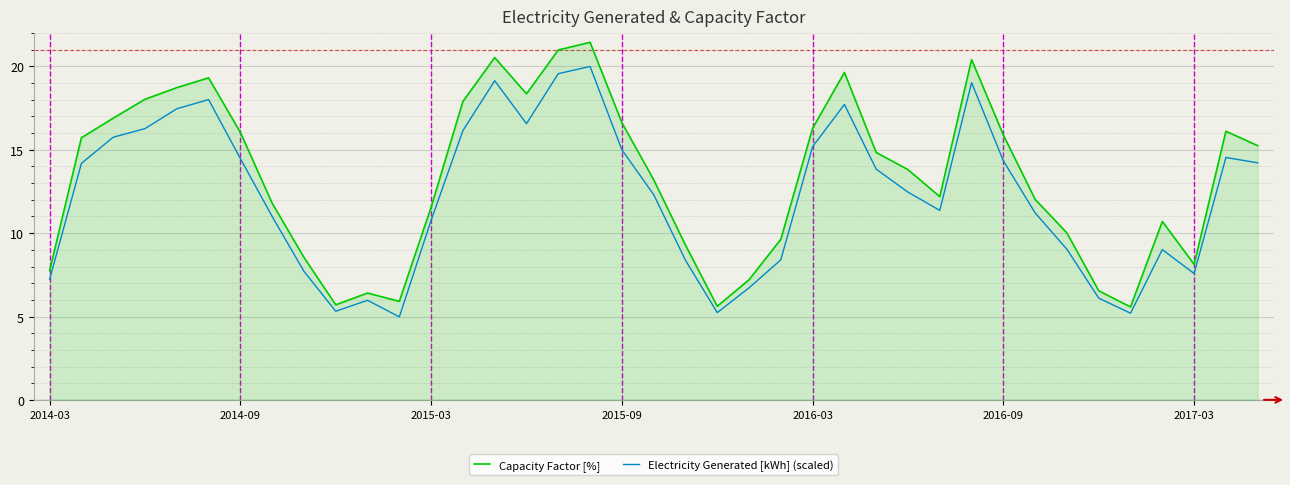

How many interior local peaks does the Electricity Generated [kWh] (scaled) series have?

8